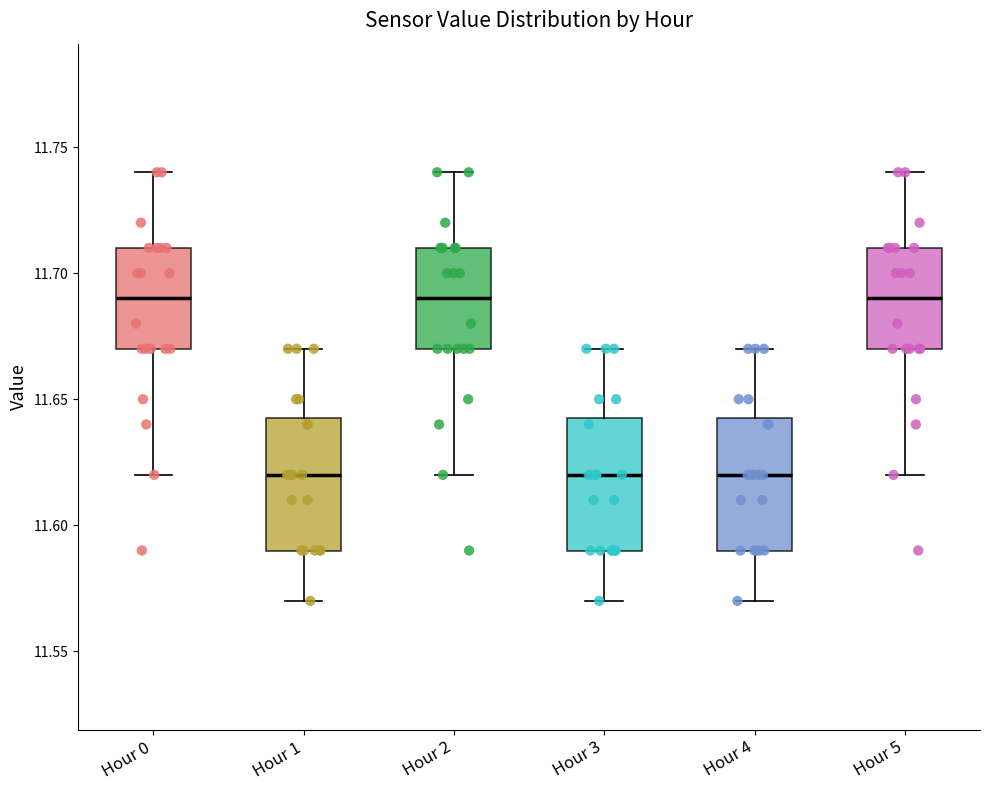

Where does the upper whisker of the box for Hour 2 end on the y-axis? The values are not printed on the chart, so give them approximately, as read against the axis.

11.740